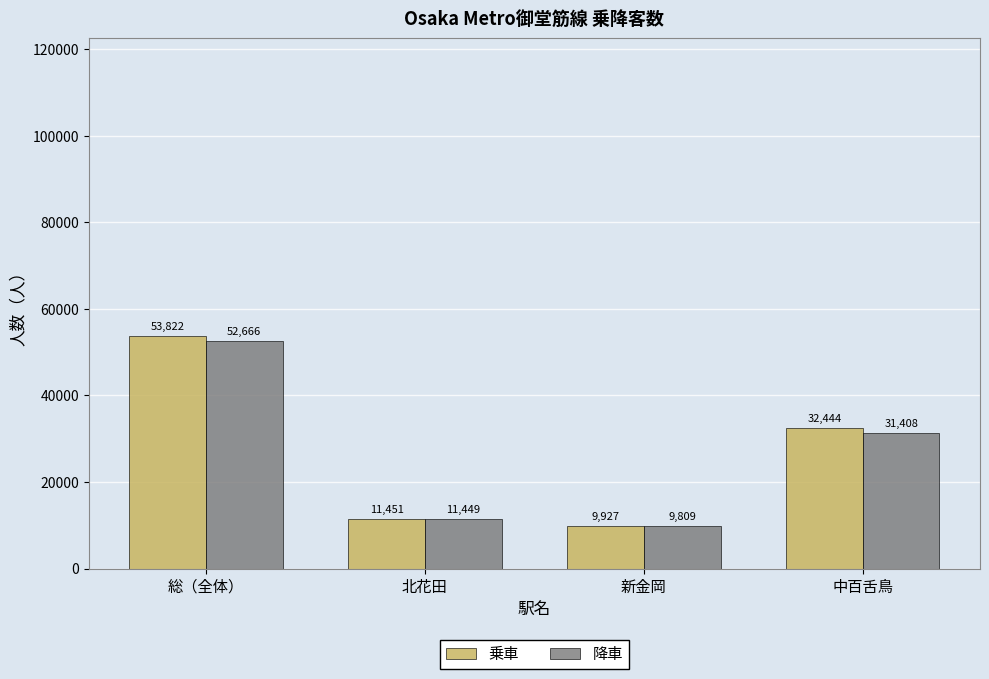

Which series has the widest spread of values?

乗車